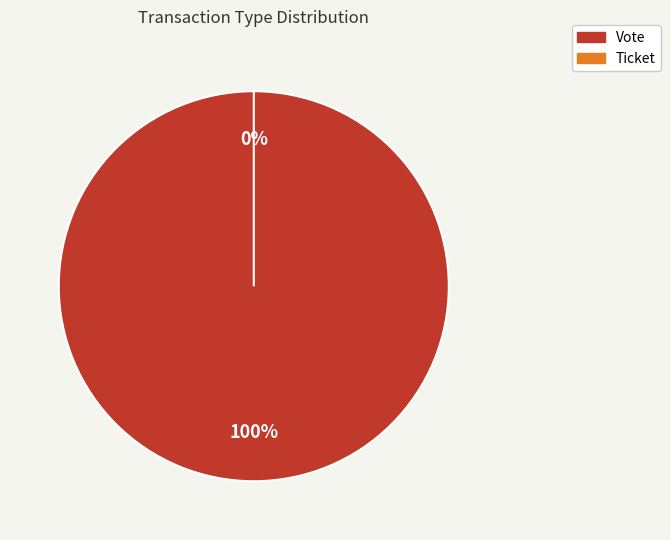

What is the majority slice?

Vote